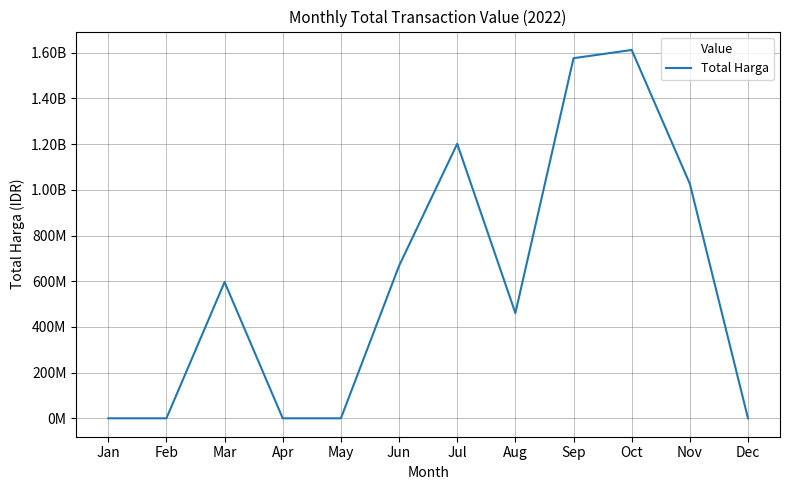

Is this an area chart (filled region under the line)?

No